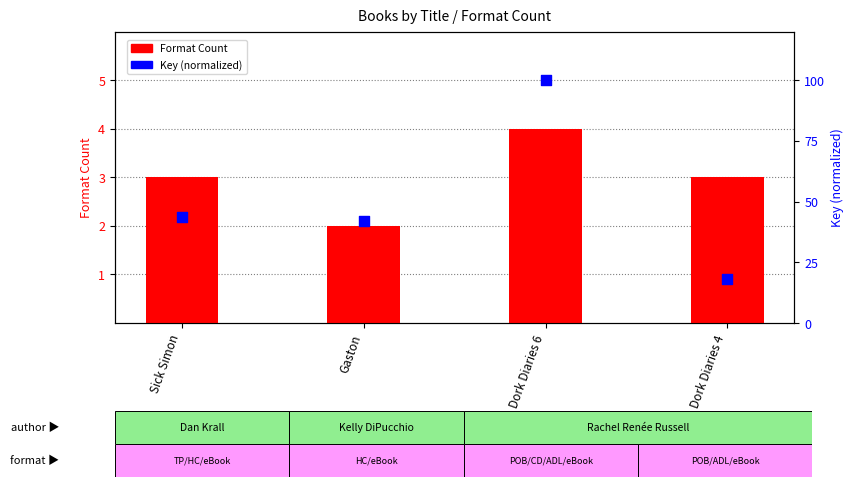

Which series contains the highest Y value?

Key (normalized)